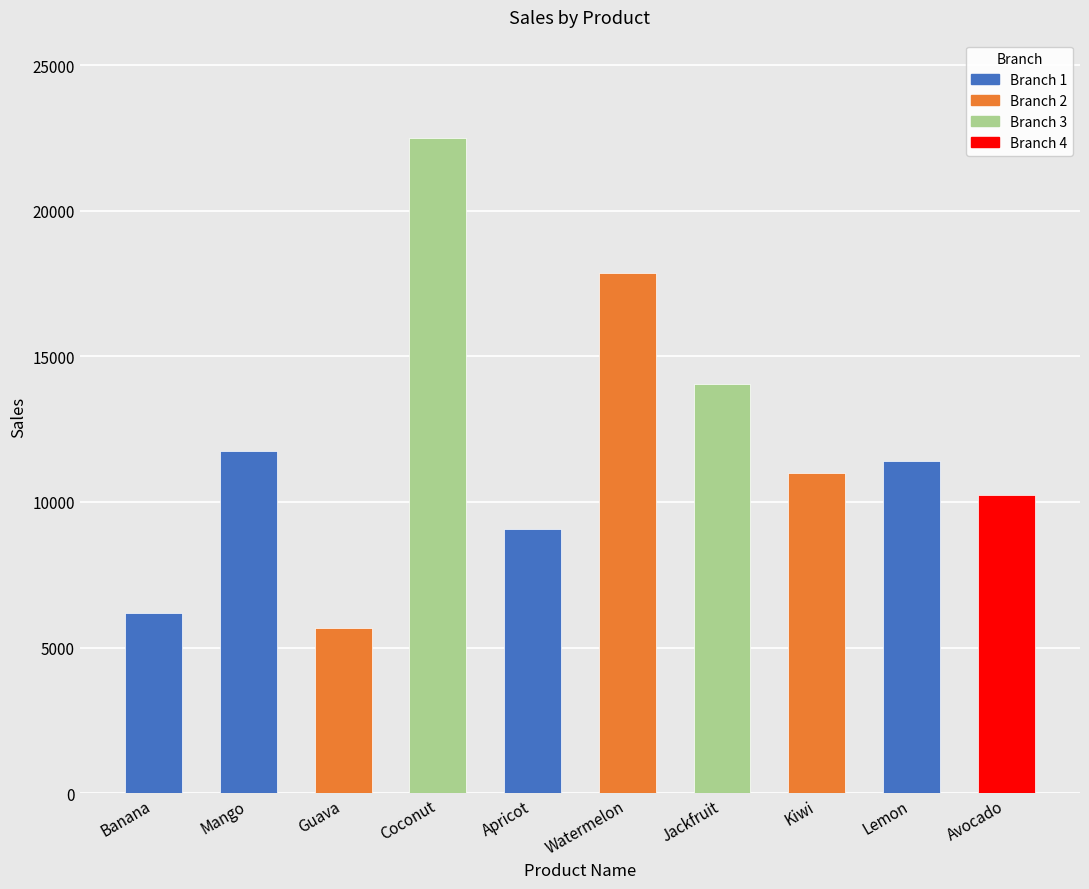

The chart shows a value of 2823 at Mango. True or false?

False